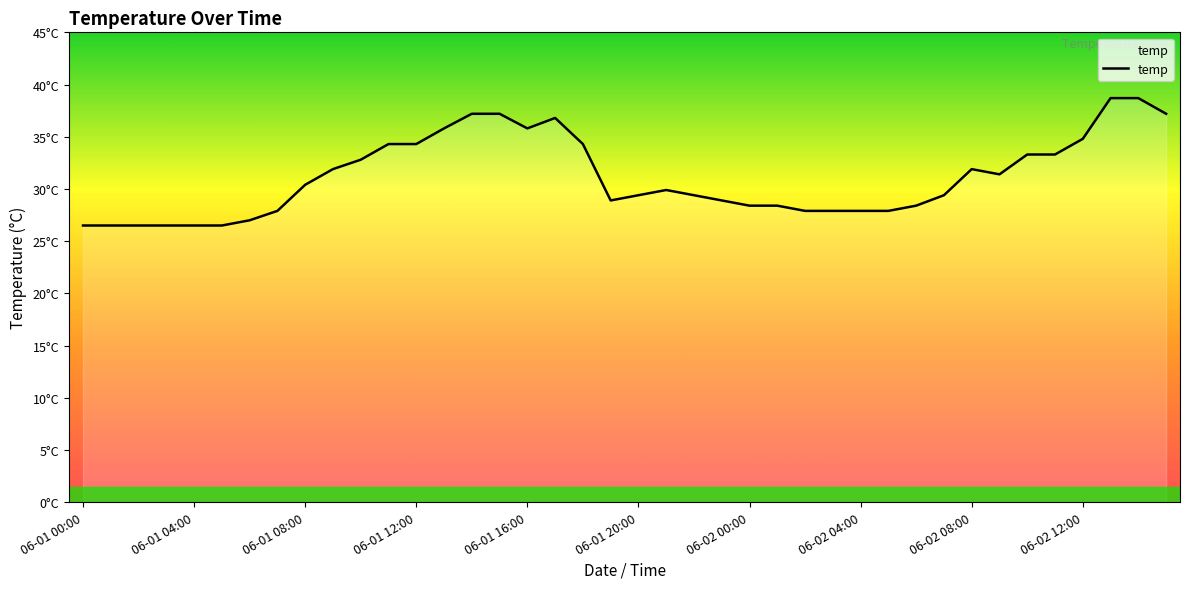

Does the chart display data point markers on the line(s)?

No